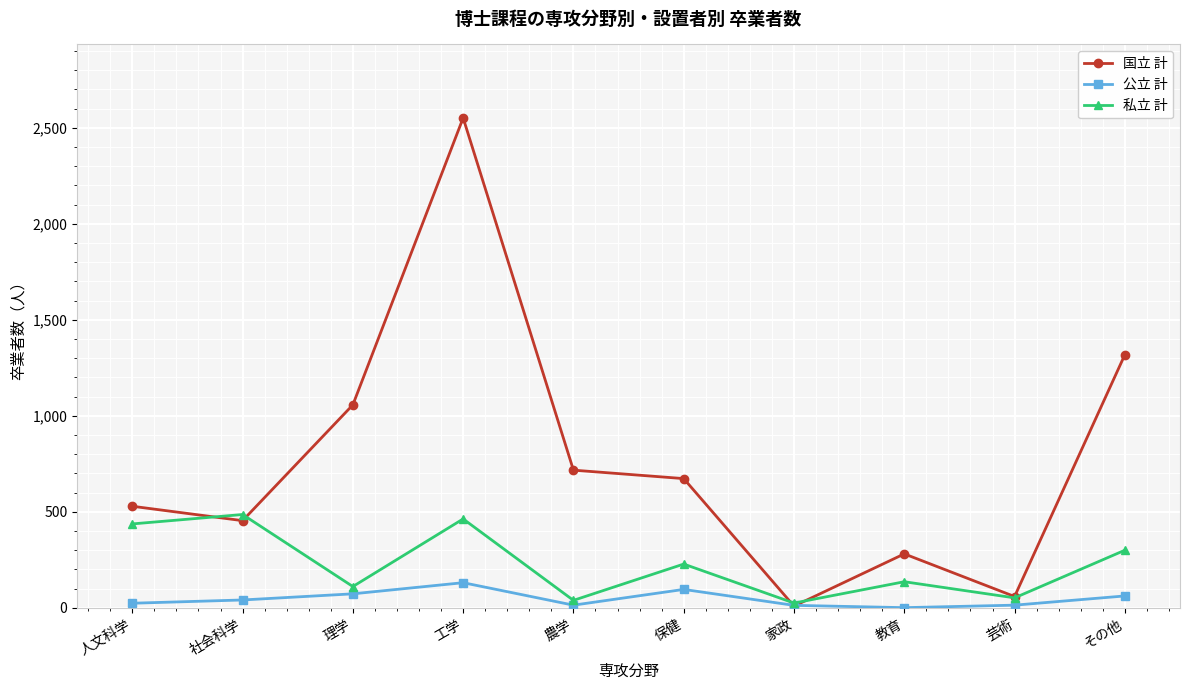

What is the difference between the highest and lowest values at 工学?

2420